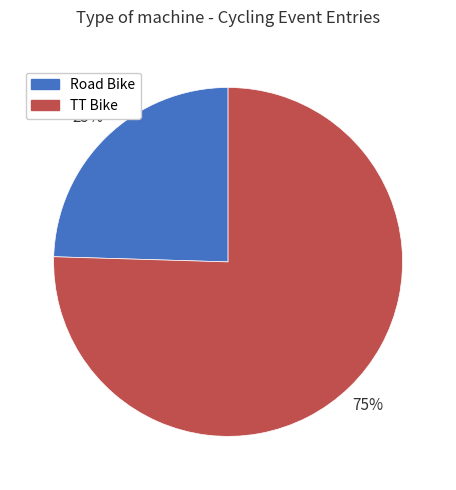

What is the smallest slice in the pie chart?

Road Bike